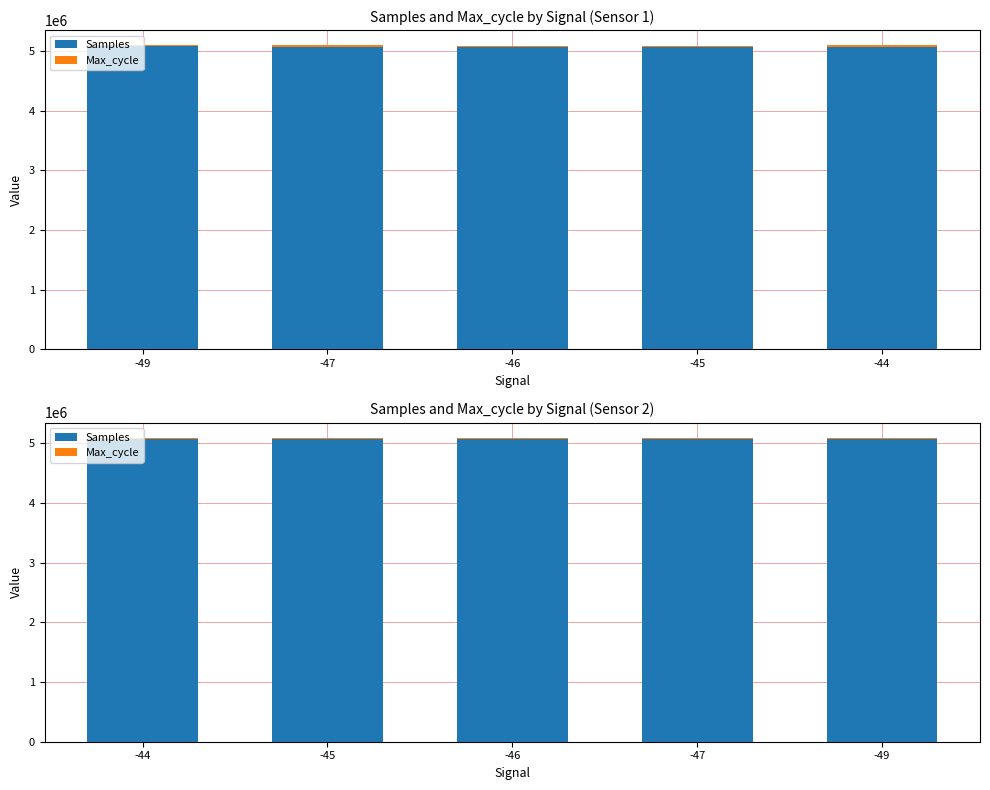

How many data points does each series have?

5